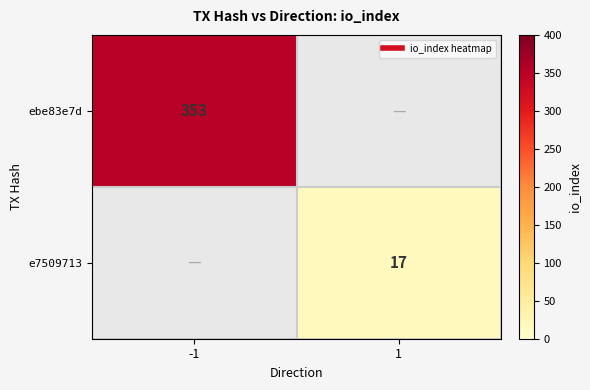

True or false: ebe83e7d has a value of 353.0 at -1.

True